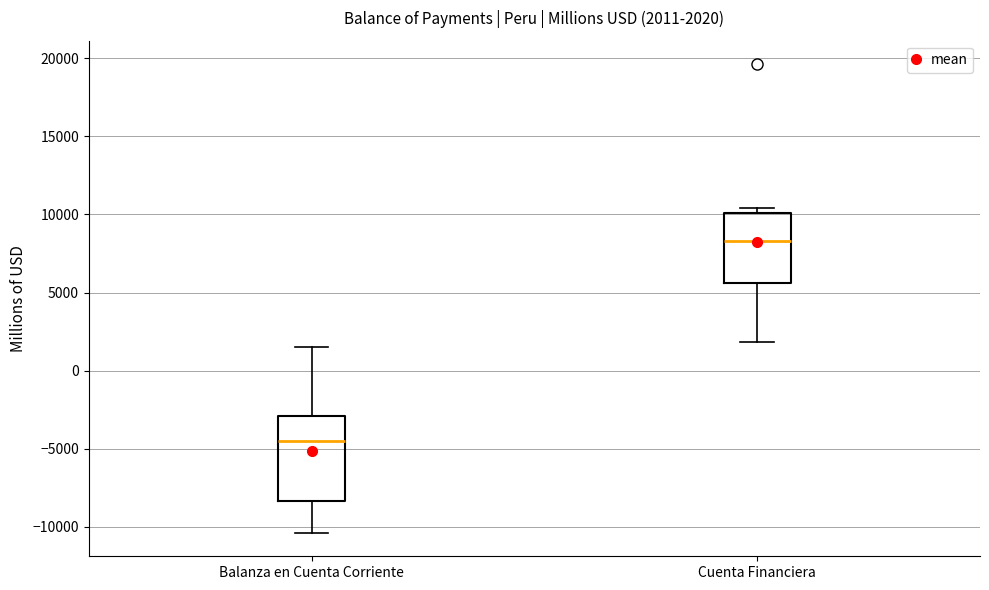

Which box's median line is the lowest?

Balanza en Cuenta Corriente